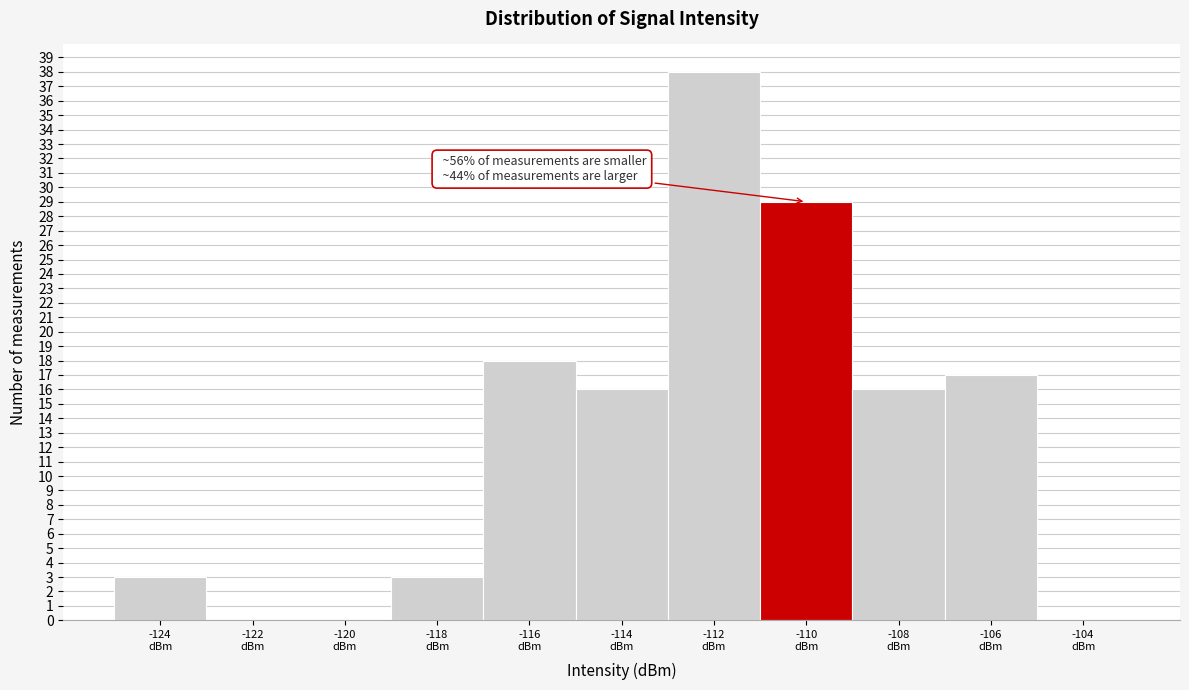

What is the greatest value displayed?

38